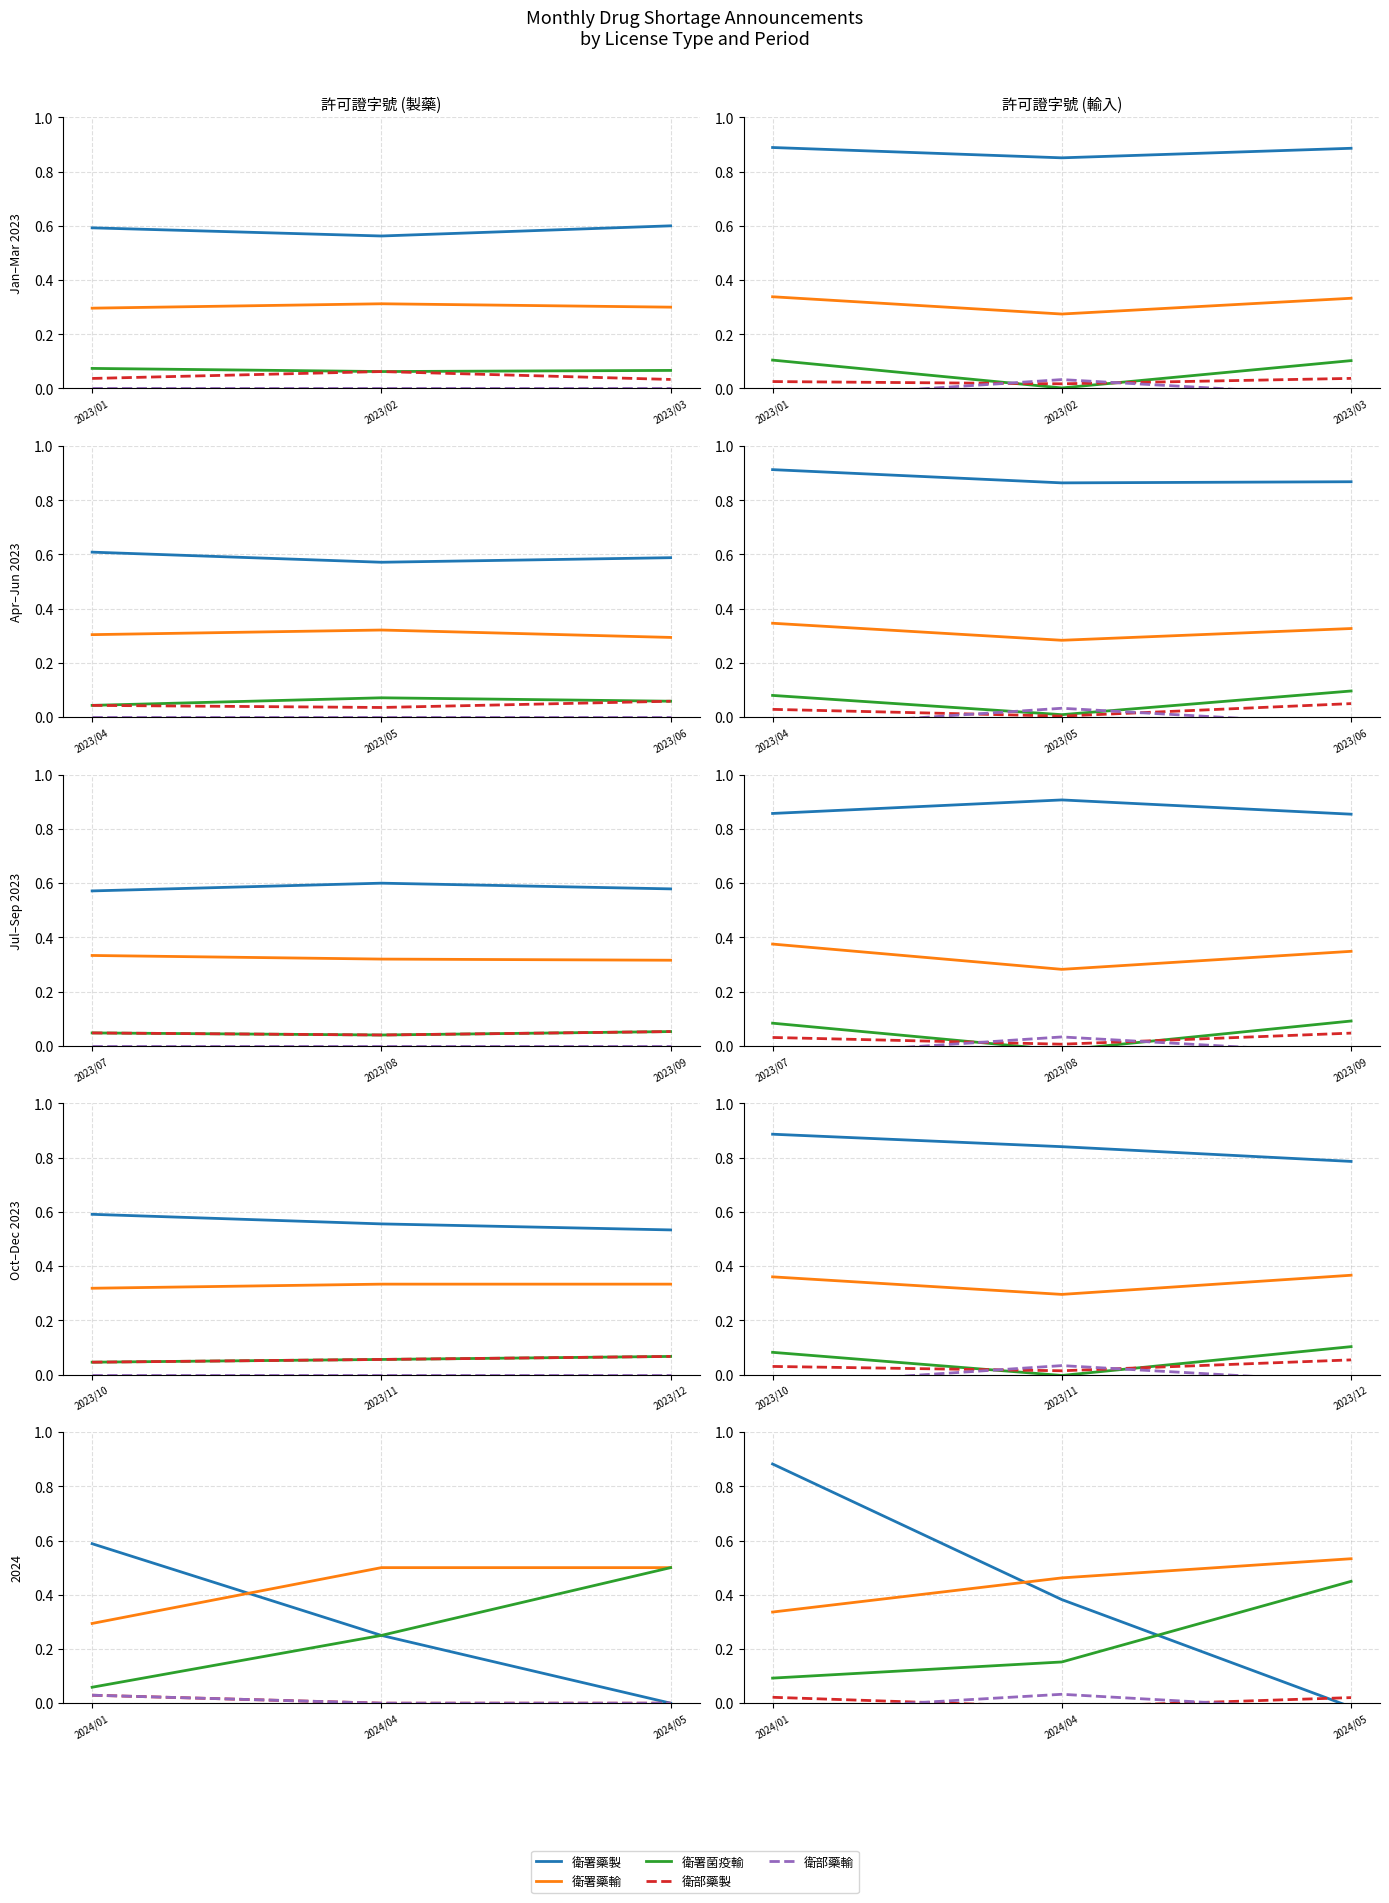

Where is 衛部藥輸 nearest to the value 0?

2024/05